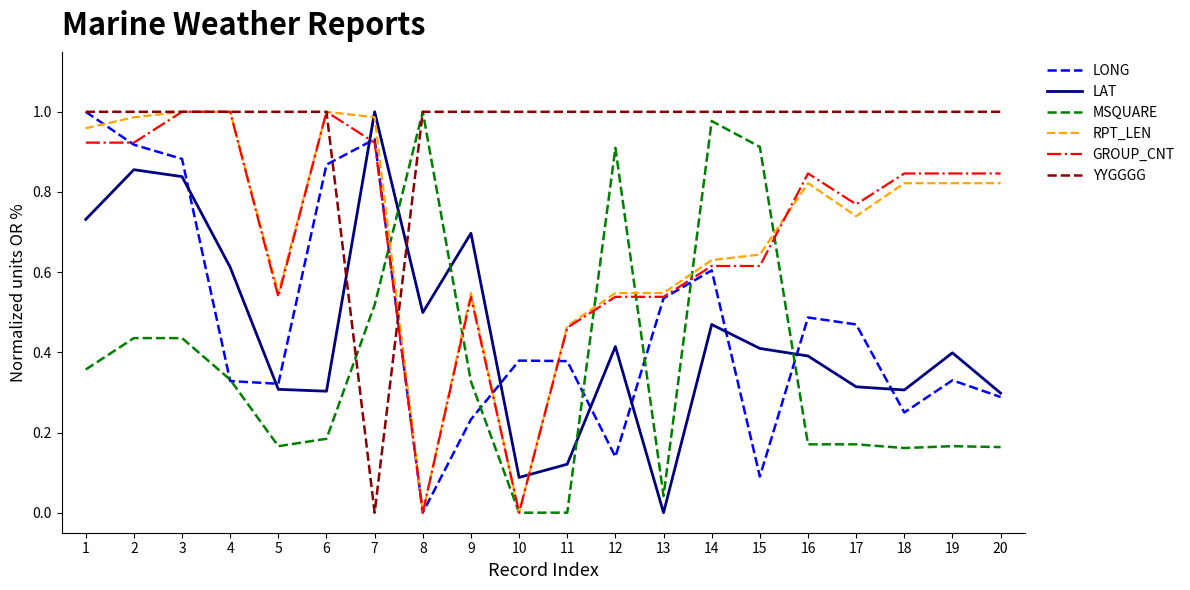

True or false: LAT has more than 1 interior local peaks.

True